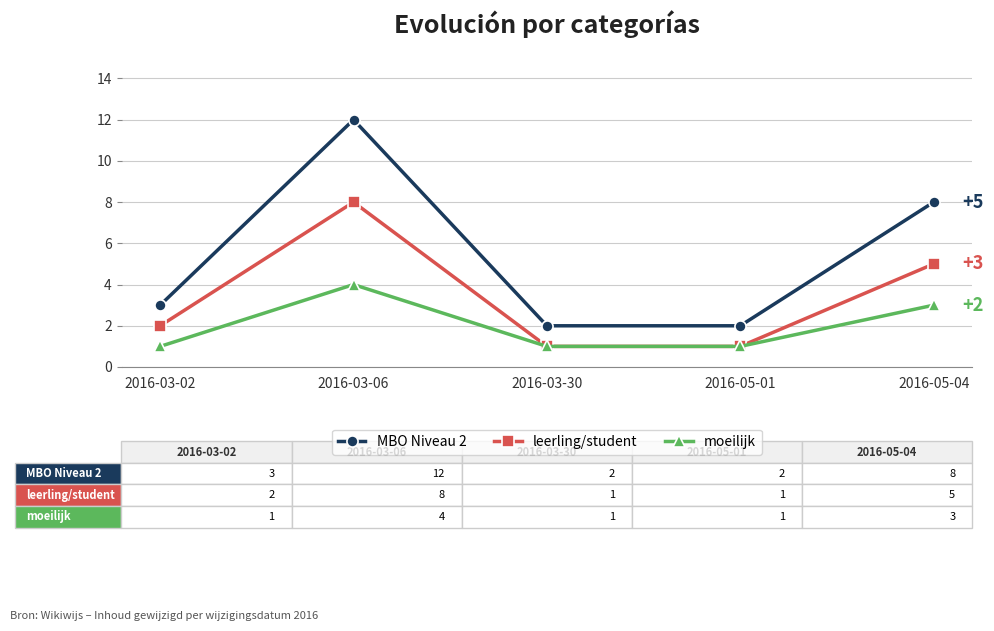

How many series are shown in this chart?

3